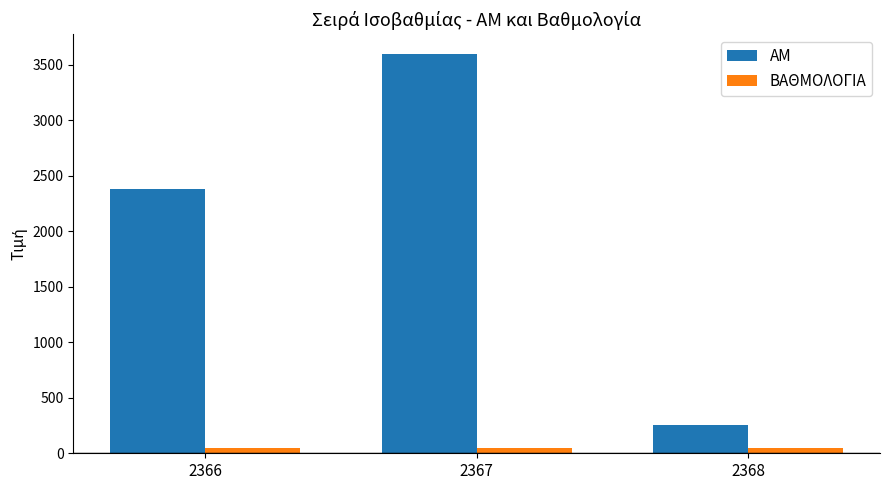

Reading left to right, list all the values displayed in this chart.

AM: 2366=2380	2367=3597	2368=253
ΒΑΘΜΟΛΟΓΙΑ: 2366=49	2367=49	2368=49